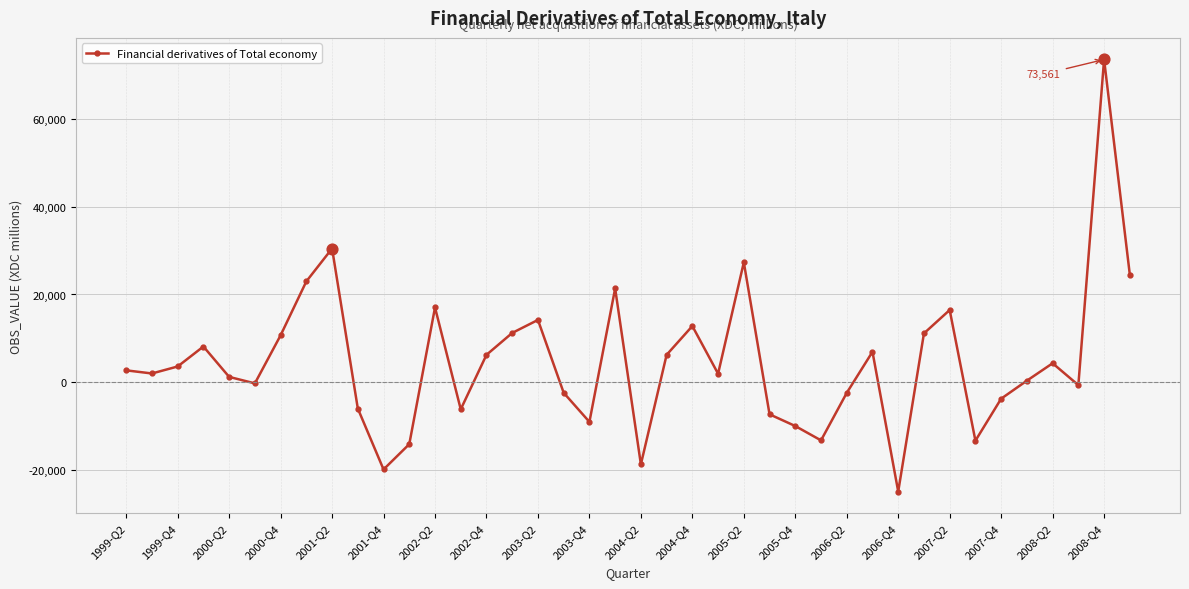

What is the difference between the maximum and minimum values?

98473